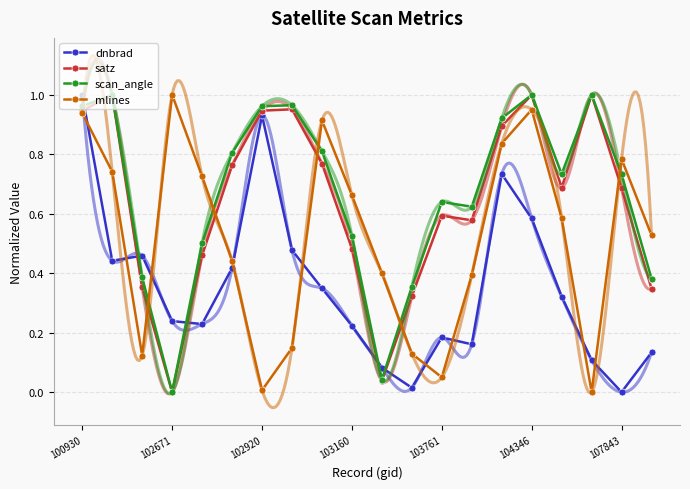

How many interior local peaks does the mlines series have?

4